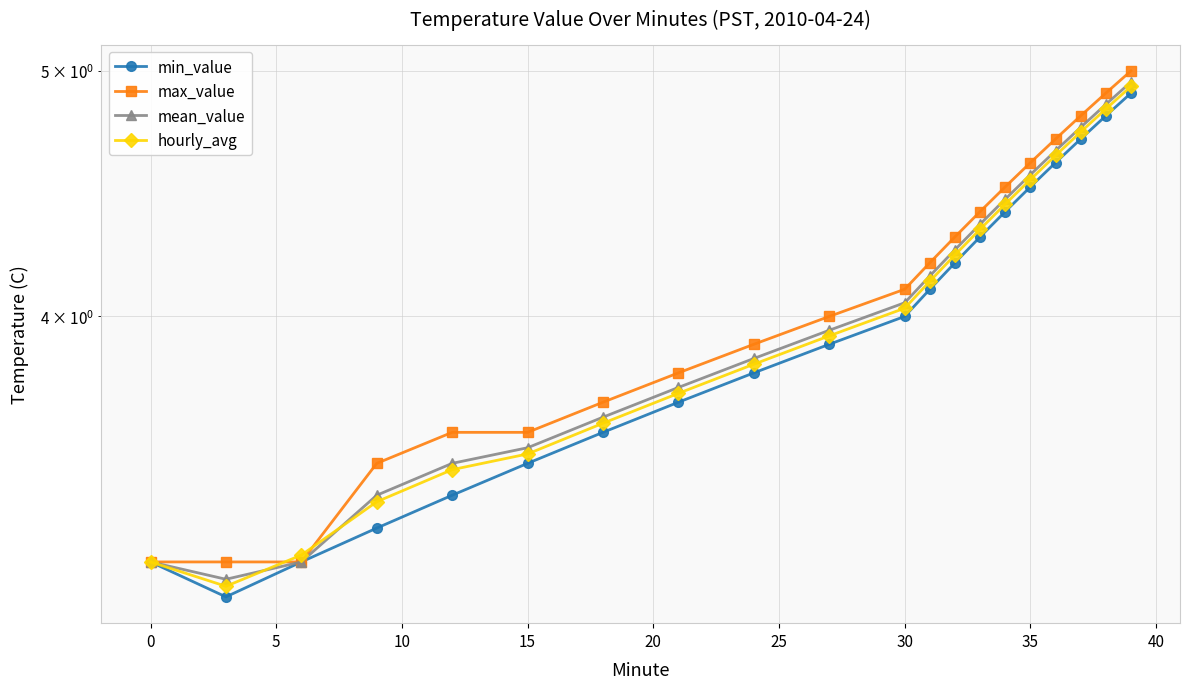

Reading right to left, what are all the values shown in this chart?

min_value: 4.9	4.8	4.7	4.6	4.5	4.4	4.3	4.2	4.1	4.0	3.9	3.8	3.7	3.6	3.5	3.4	3.3	3.2	3.1	3.2
max_value: 5.0	4.9	4.8	4.7	4.6	4.5	4.4	4.3	4.2	4.1	4.0	3.9	3.8	3.7	3.6	3.6	3.5	3.2	3.2	3.2
mean_value: 5.0	4.8	4.8	4.7	4.5	4.5	4.3	4.2	4.2	4.0	4.0	3.9	3.8	3.6	3.5	3.5	3.4	3.2	3.1	3.2
hourly_avg: 4.9	4.8	4.7	4.6	4.5	4.4	4.3	4.2	4.1	4.0	3.9	3.8	3.7	3.6	3.5	3.5	3.4	3.2	3.1	3.2